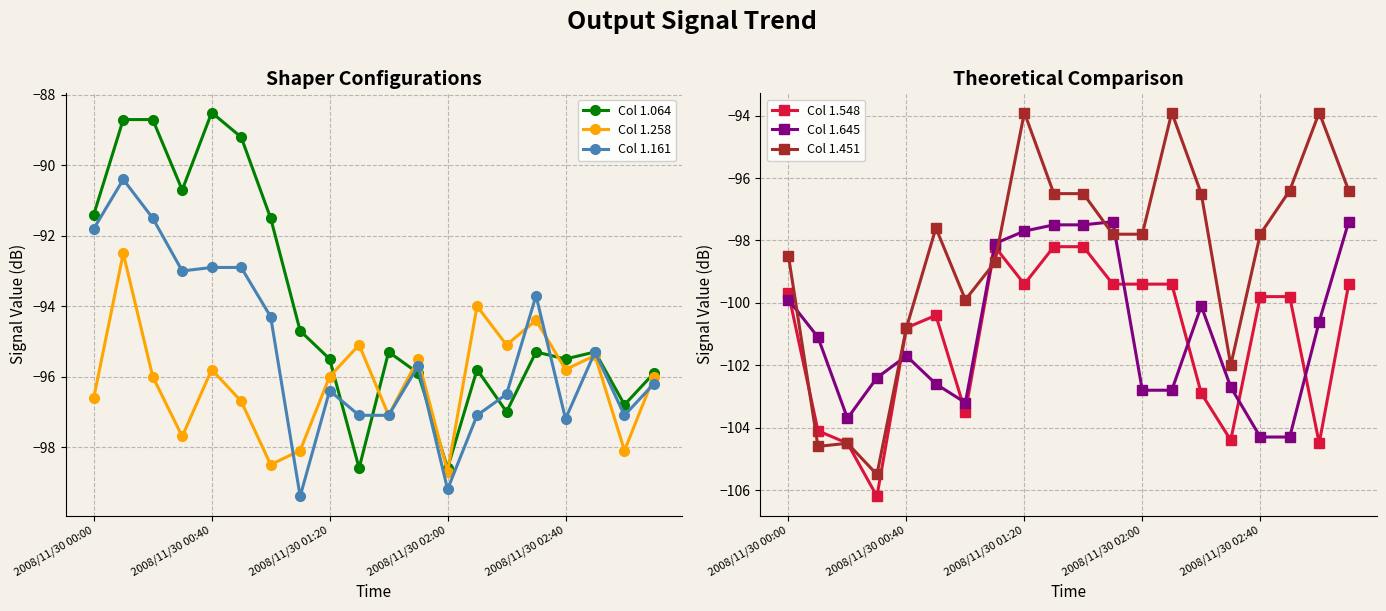

How many lines are shown in the chart?

6